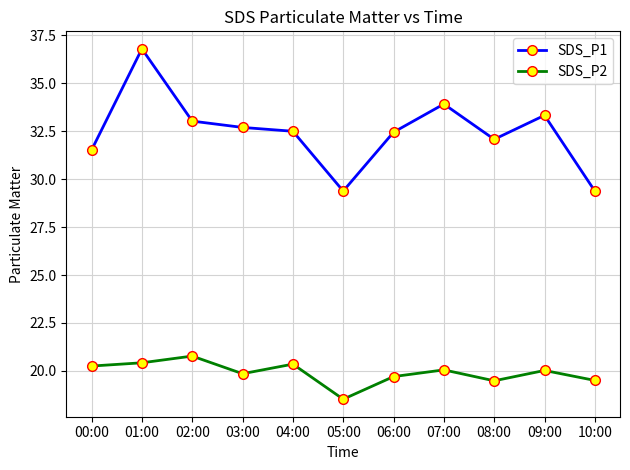

What is the smallest value displayed?

18.5